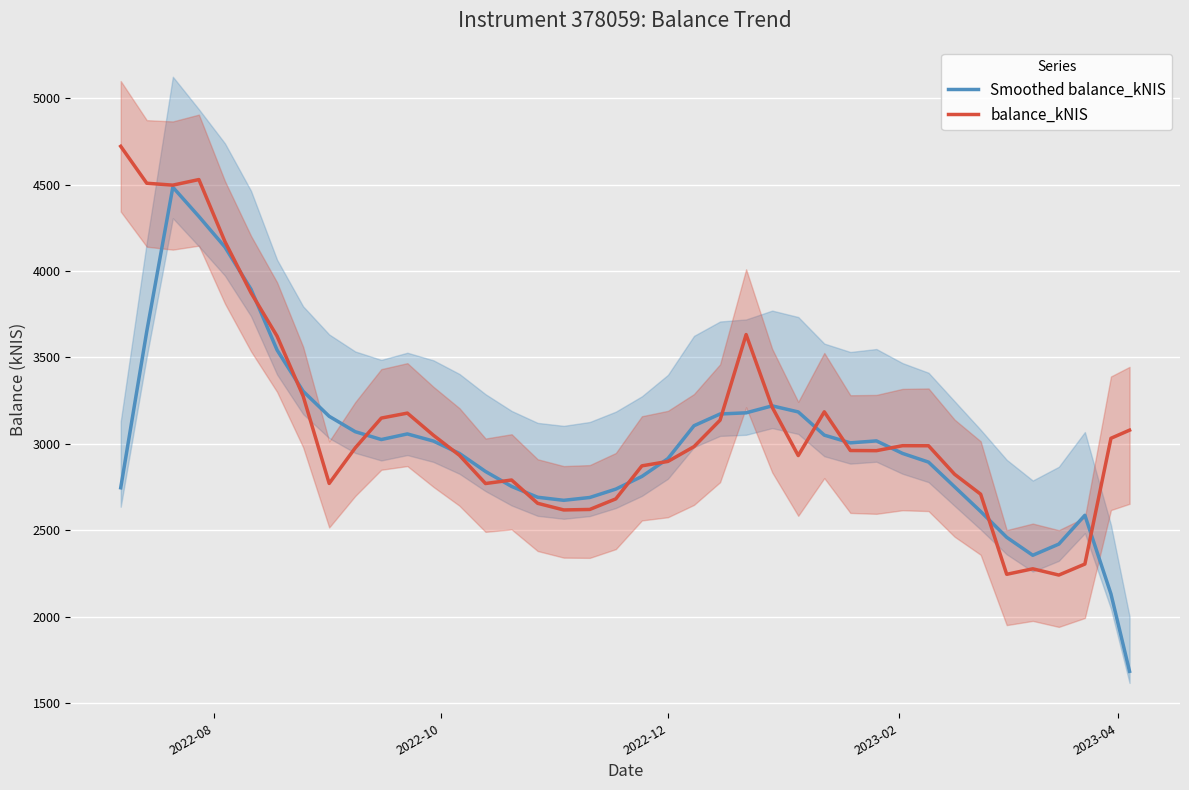

What is the highest value of the Smoothed balance_kNIS series?

4485.2